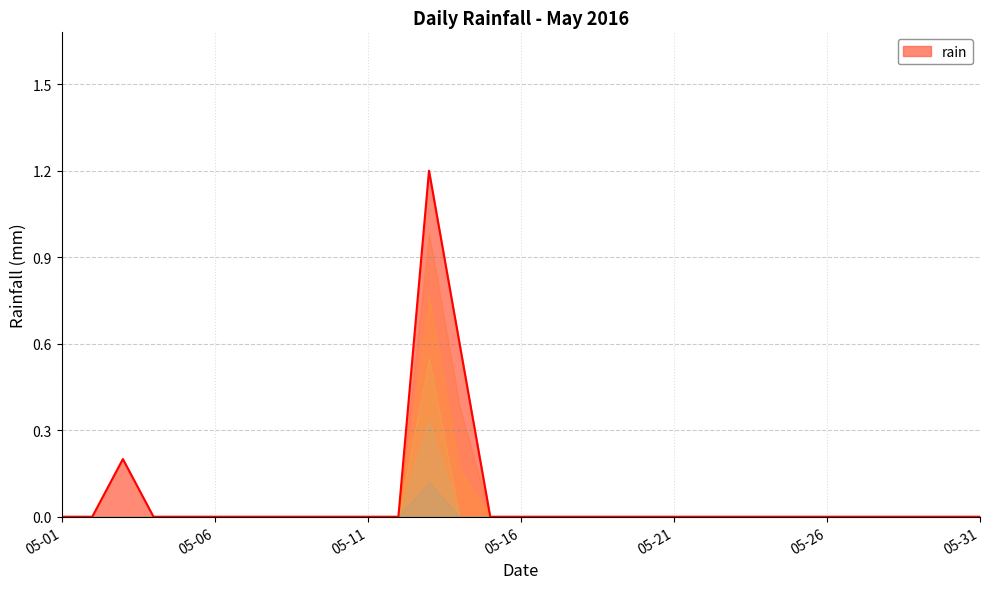

Reading left to right, what are all the values shown in this chart?

0.0	0.0	0.2	0.0	0.0	0.0	0.0	0.0	0.0	0.0	0.0	0.0	1.2	0.6	0.0	0.0	0.0	0.0	0.0	0.0	0.0	0.0	0.0	0.0	0.0	0.0	0.0	0.0	0.0	0.0	0.0